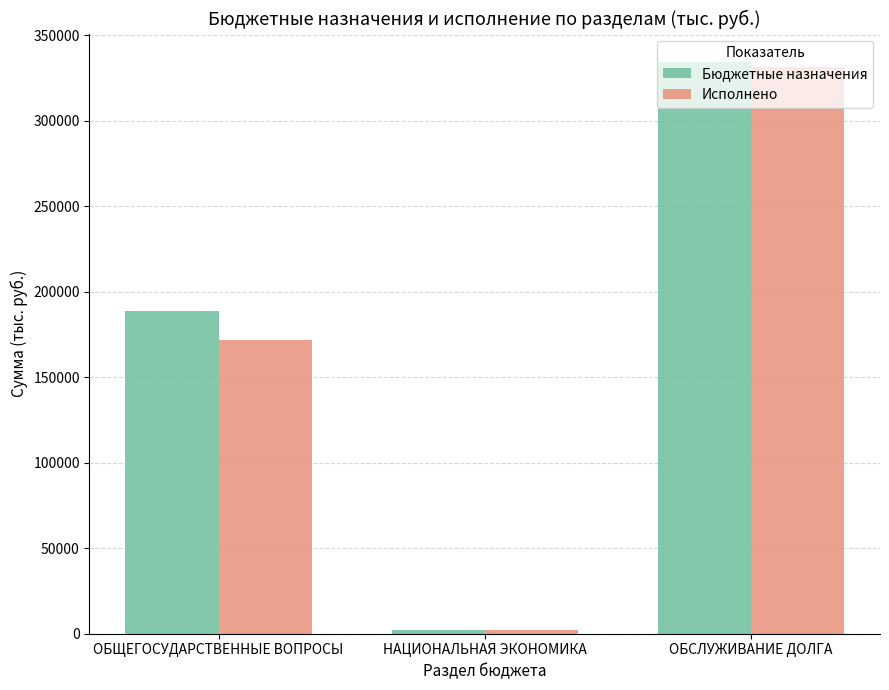

What is the label of the 3rd bar from the left?

ОБСЛУЖИВАНИЕ ДОЛГА